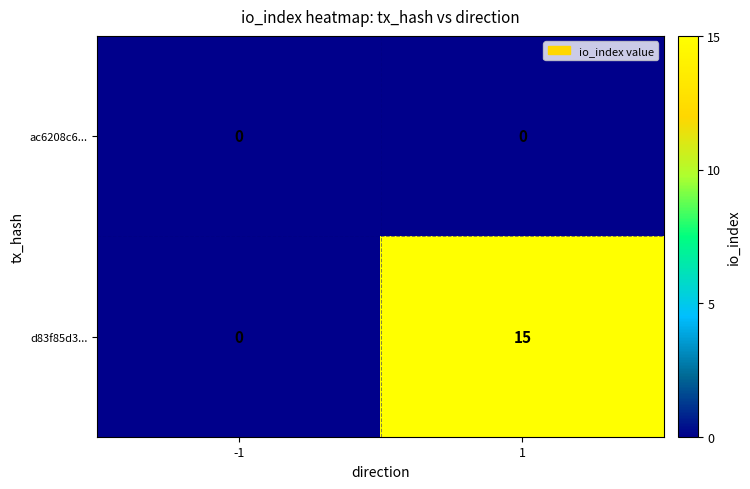

Which series has the widest spread of values?

d83f85d3...